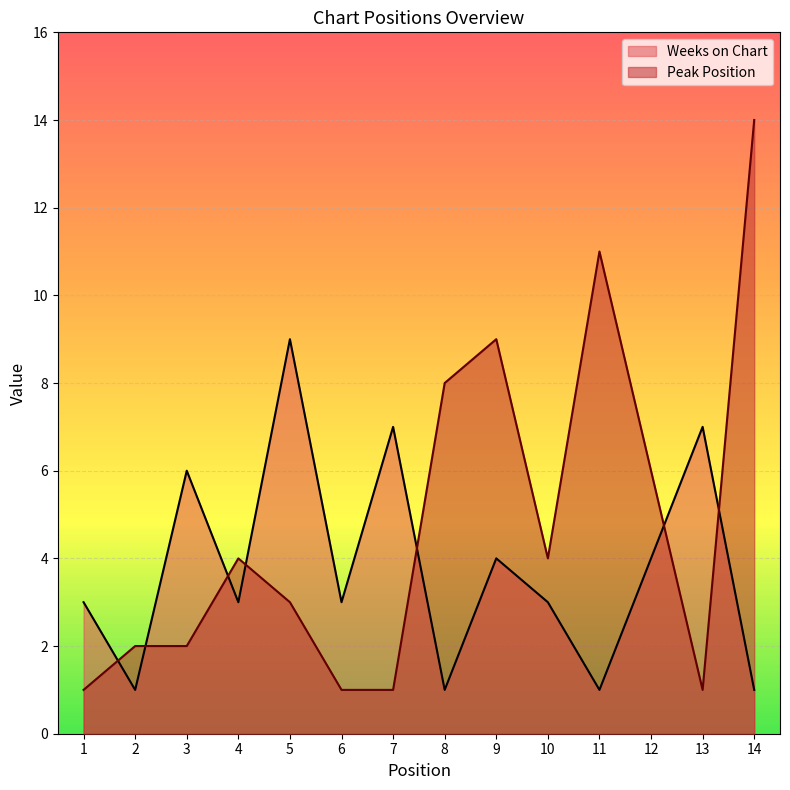

How many lines are shown in the chart?

2